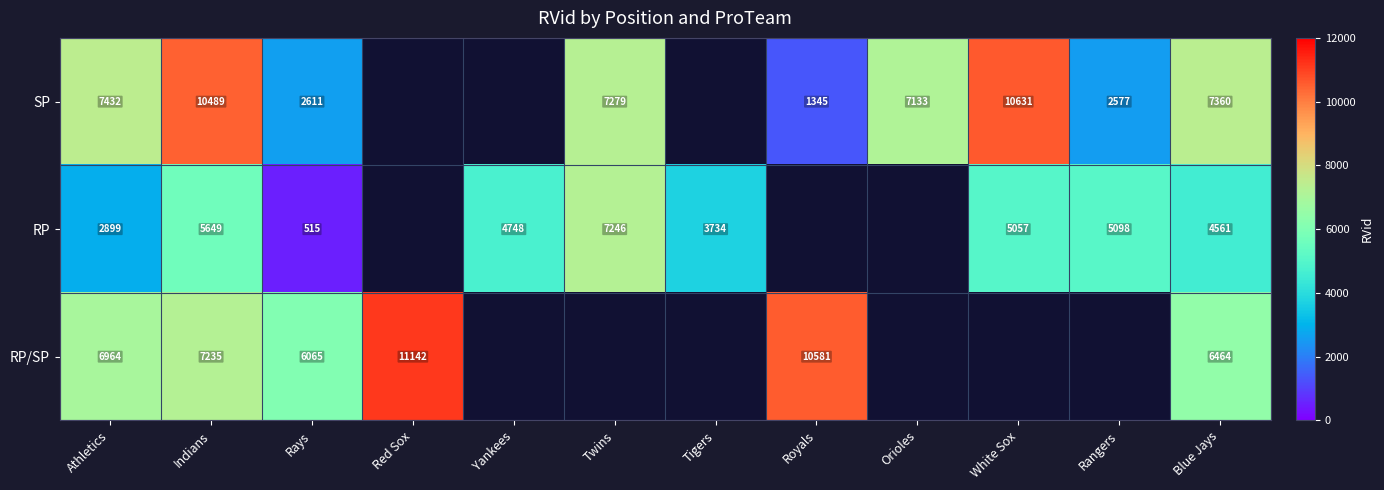

Is it true that RP equals 7246 at Twins?

True